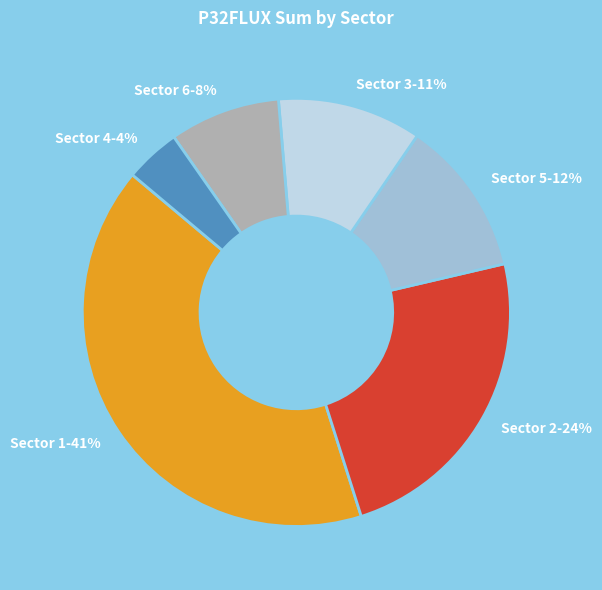

Is the sum of Sector 3 and Sector 5 greater than half?

No